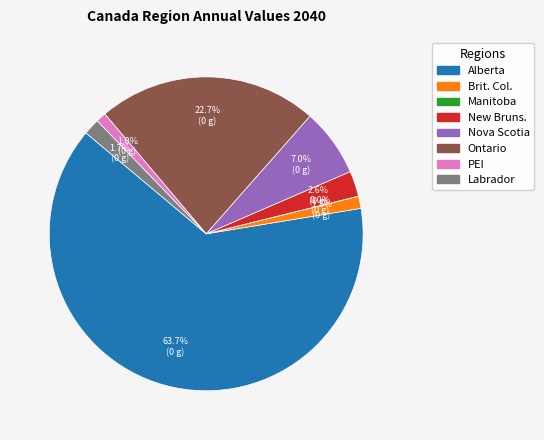

Is there a majority slice in this chart?

Yes